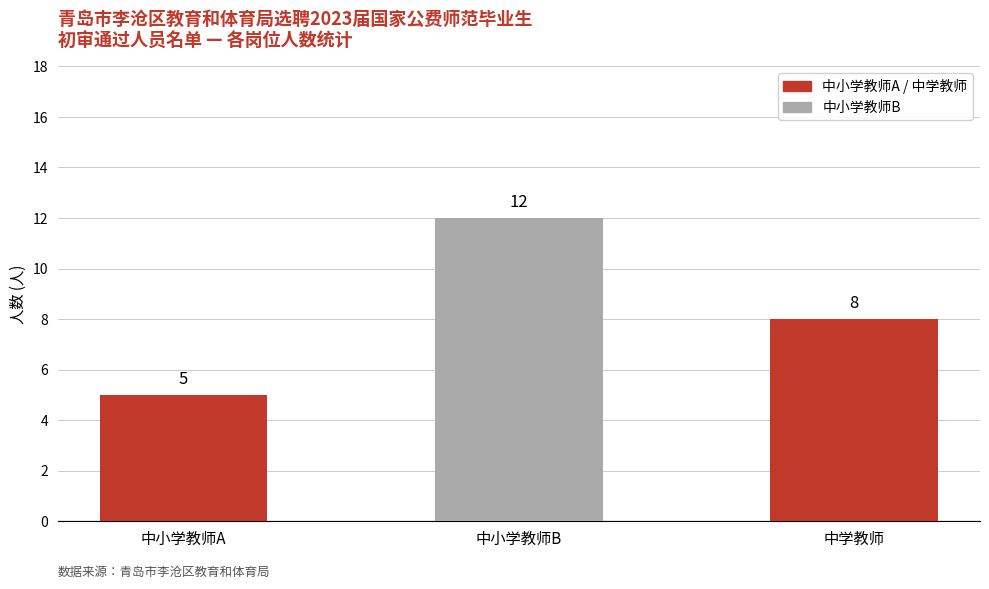

Where does the data first go above 8?

中小学教师B